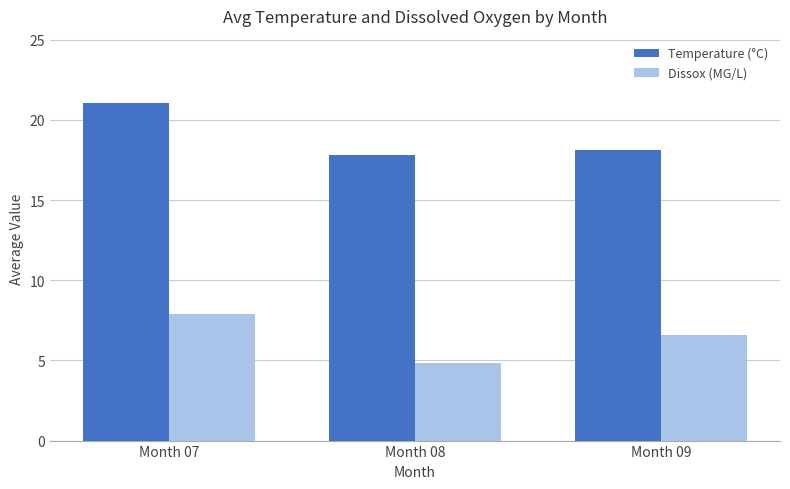

What is the smallest value displayed?

4.8